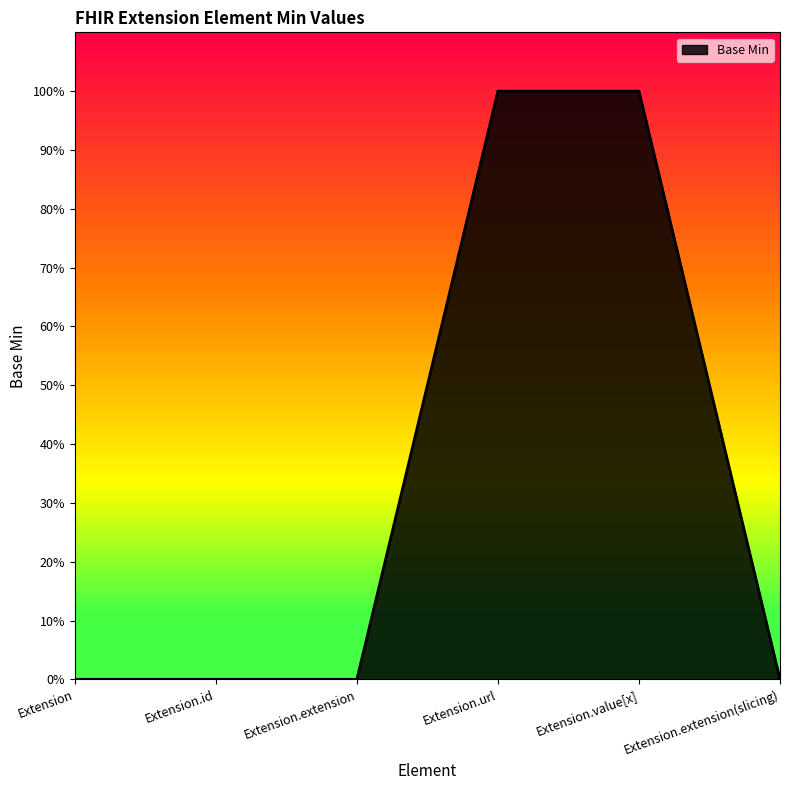

What is the sum of all values?

2